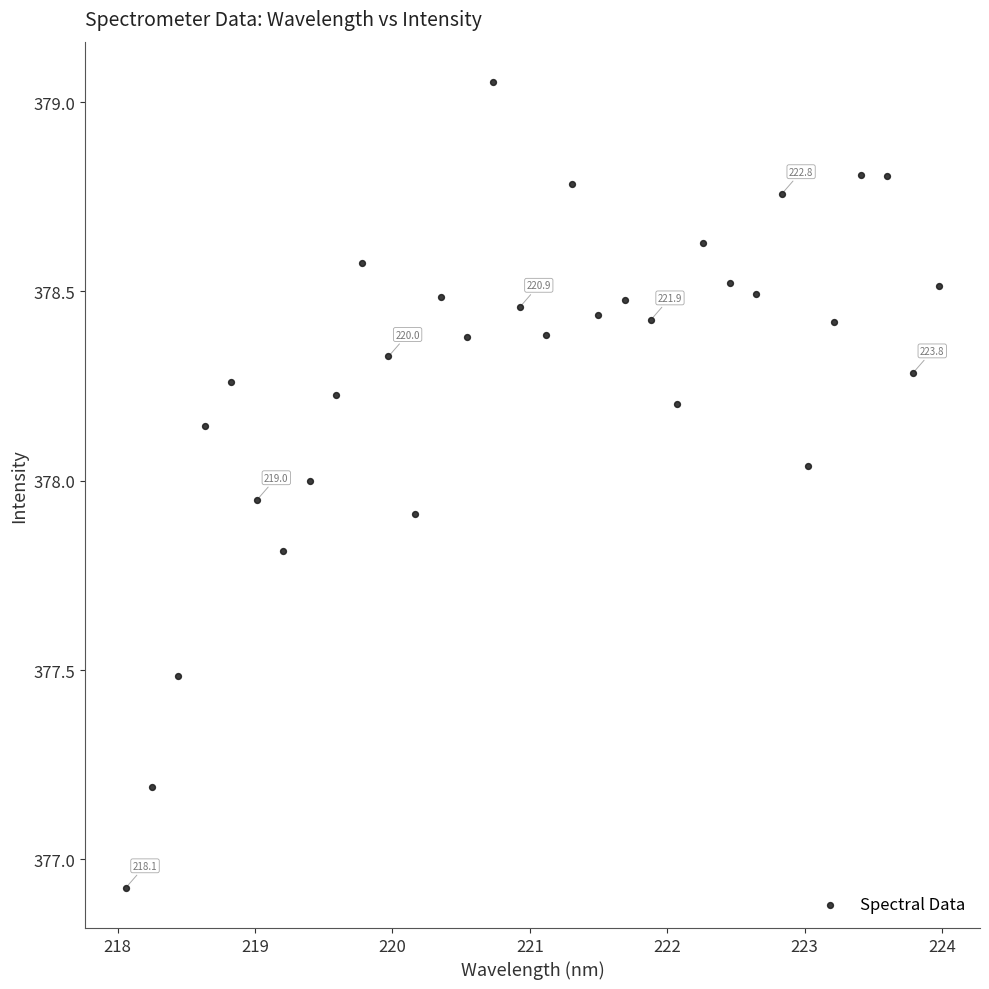

What is the range of X values (max minus min)?

5.9